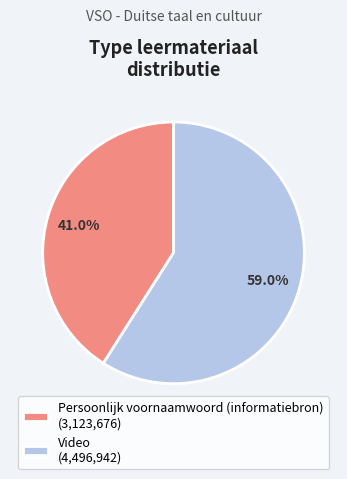

Approximately how many times larger is the value at Persoonlijk voornaamwoord (informatiebron) (3,123,676) compared to Video (4,496,942)?

0.7